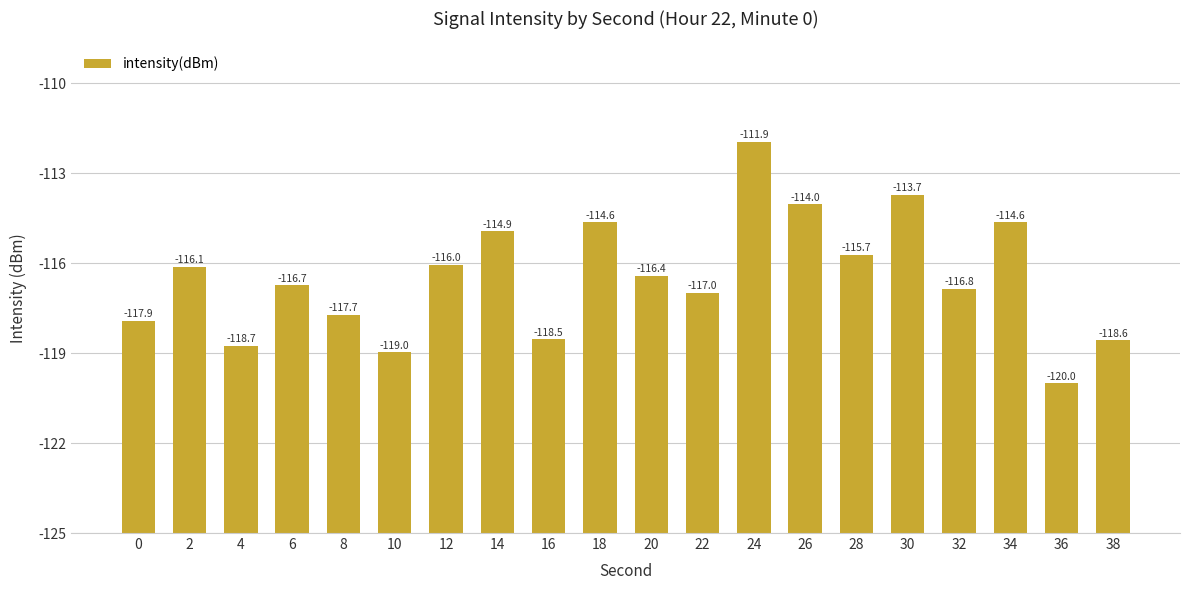

Are the bars horizontal?

No